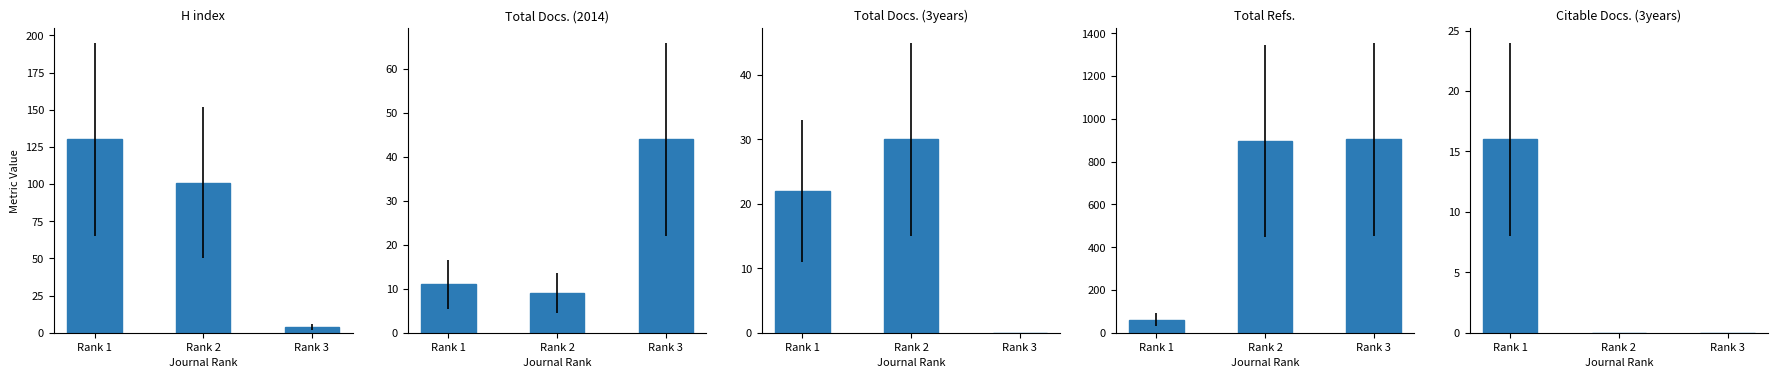

How many series are shown in this chart?

5